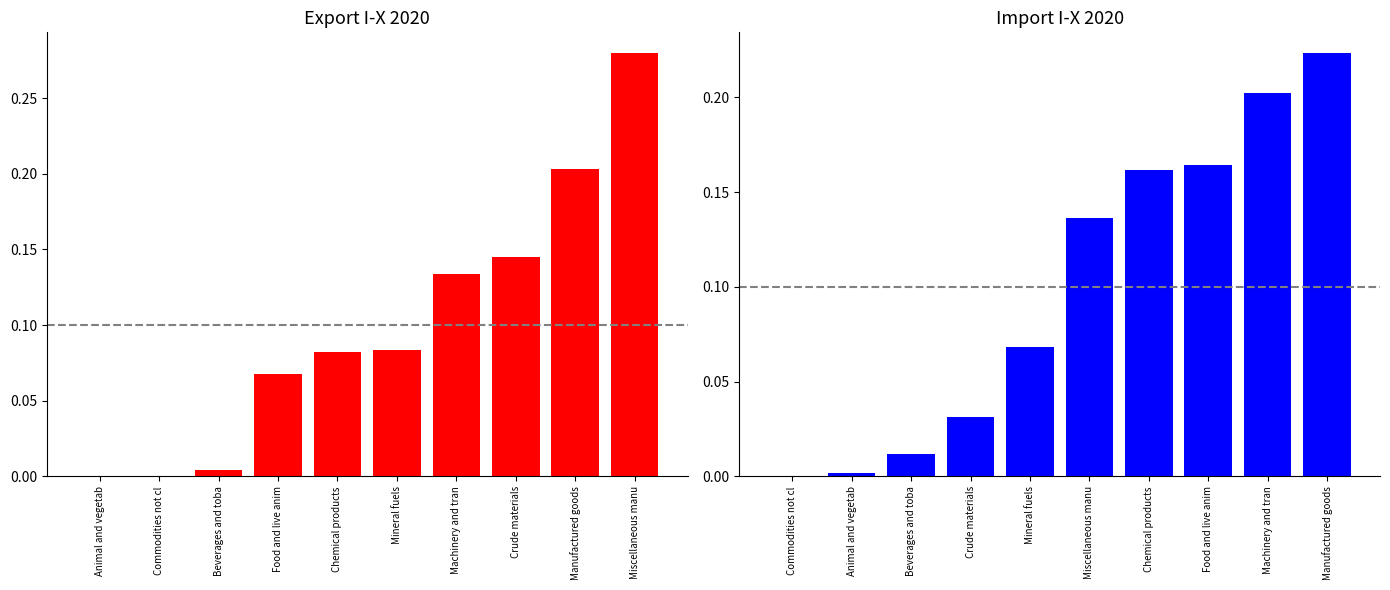

Which has a higher value, Miscellaneous manu or Crude materials?

Miscellaneous manu